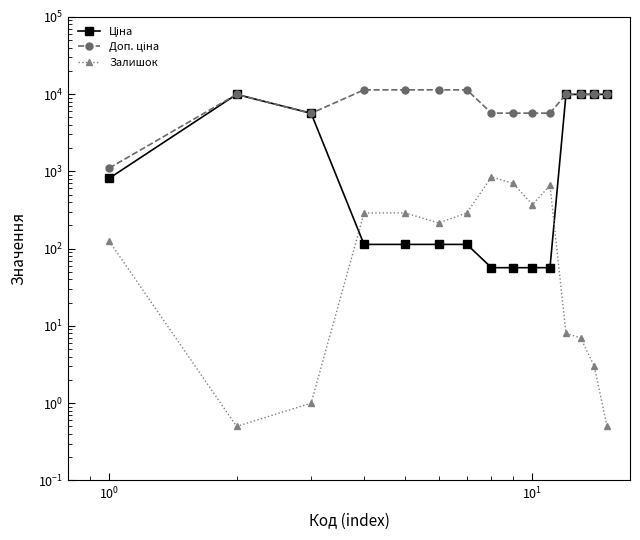

How many data points in Доп. ціна are above 9908?

9